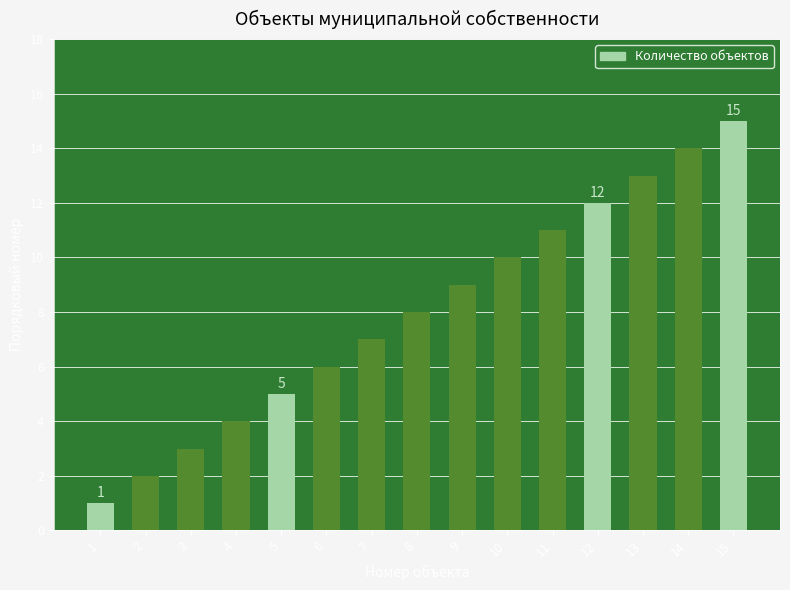

Reading left to right, list all the values displayed in this chart.

1=1	2=2	3=3	4=4	5=5	6=6	7=7	8=8	9=9	10=10	11=11	12=12	13=13	14=14	15=15